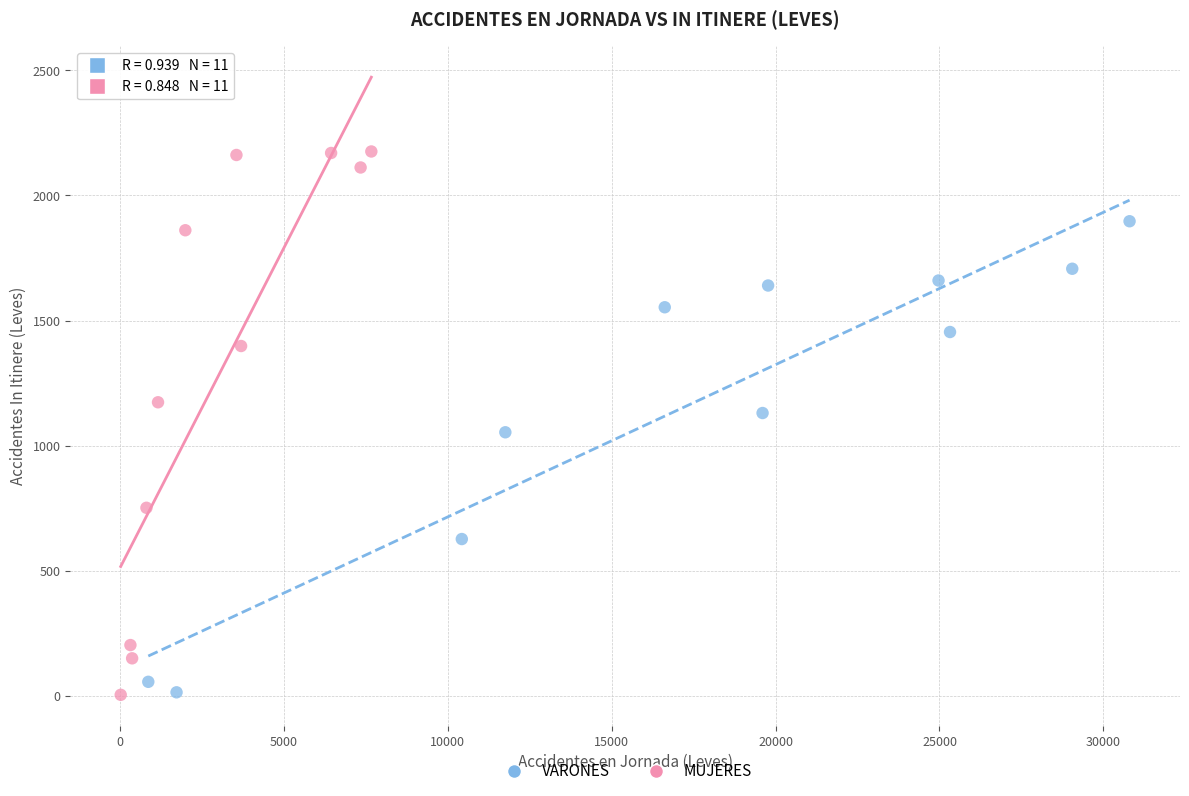

Which series contains the highest Y value?

MUJERES